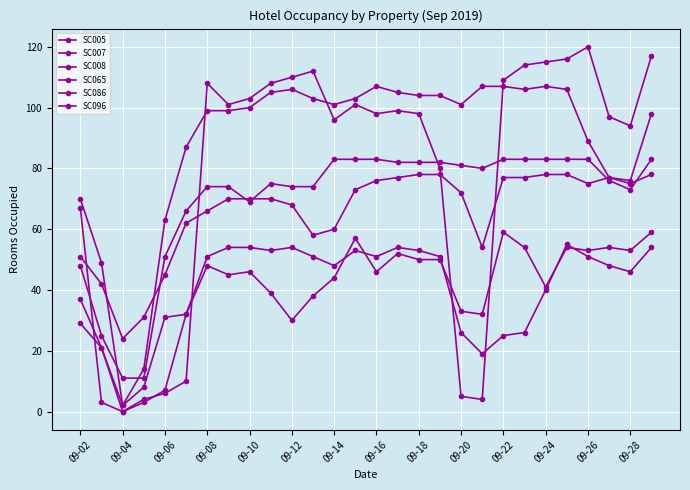

Does the chart have visible grid lines?

Yes